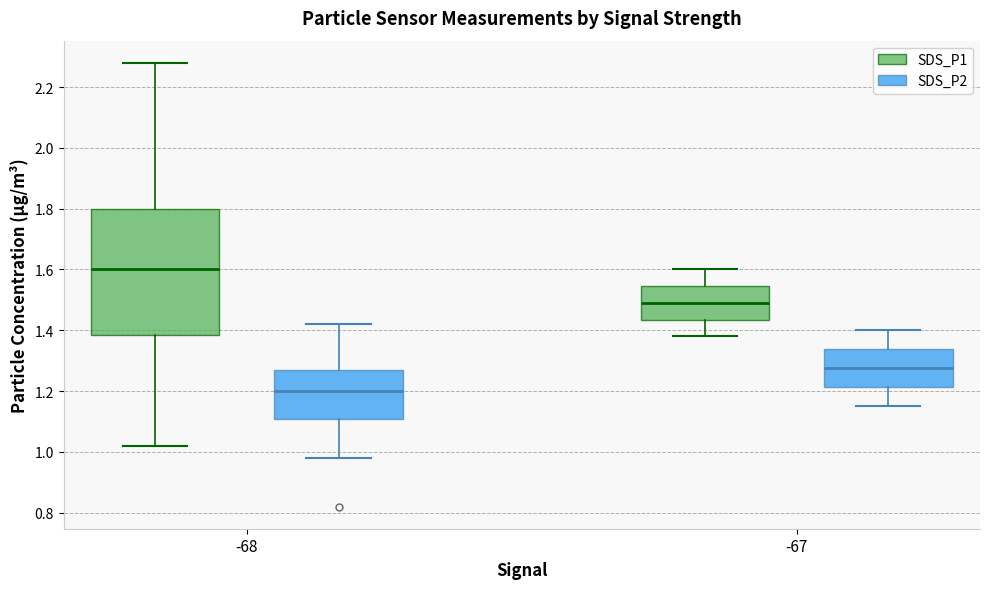

Reading left to right, transcribe this box plot: for each box, give where its median line is, the range the box spans, and where its two whiskers end, as read against the y-axis. The values are not printed on the chart, so give them approximately, as read against the axis.

-68 (SDS_P1): median 1.60, box 1.38 to 1.80, whiskers 1.02 to 2.28
-68 (SDS_P2): median 1.20, box 1.10 to 1.28, whiskers 0.98 to 1.42
-67 (SDS_P1): median 1.50, box 1.44 to 1.54, whiskers 1.38 to 1.60
-67 (SDS_P2): median 1.28, box 1.22 to 1.34, whiskers 1.16 to 1.40